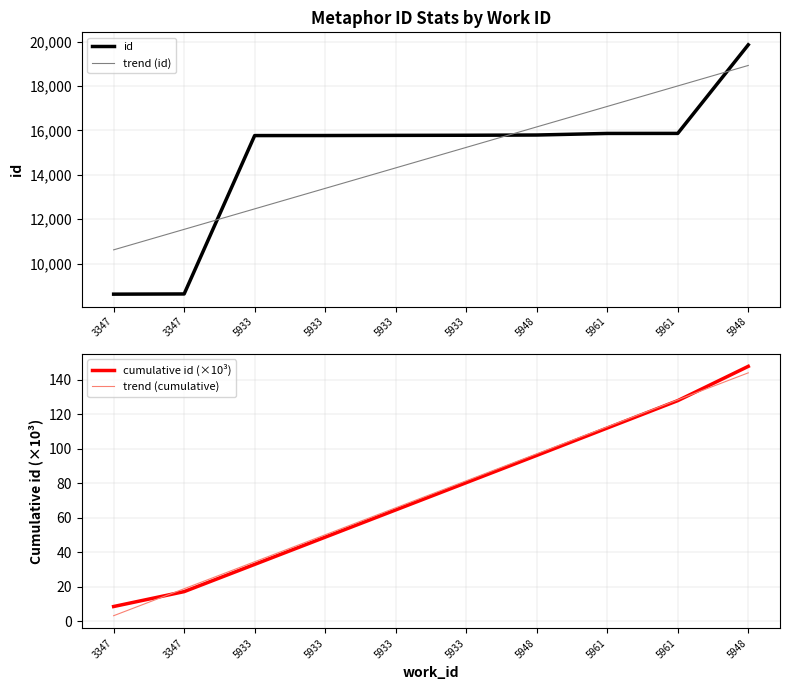

At which category is the sum across all series the highest?

5948